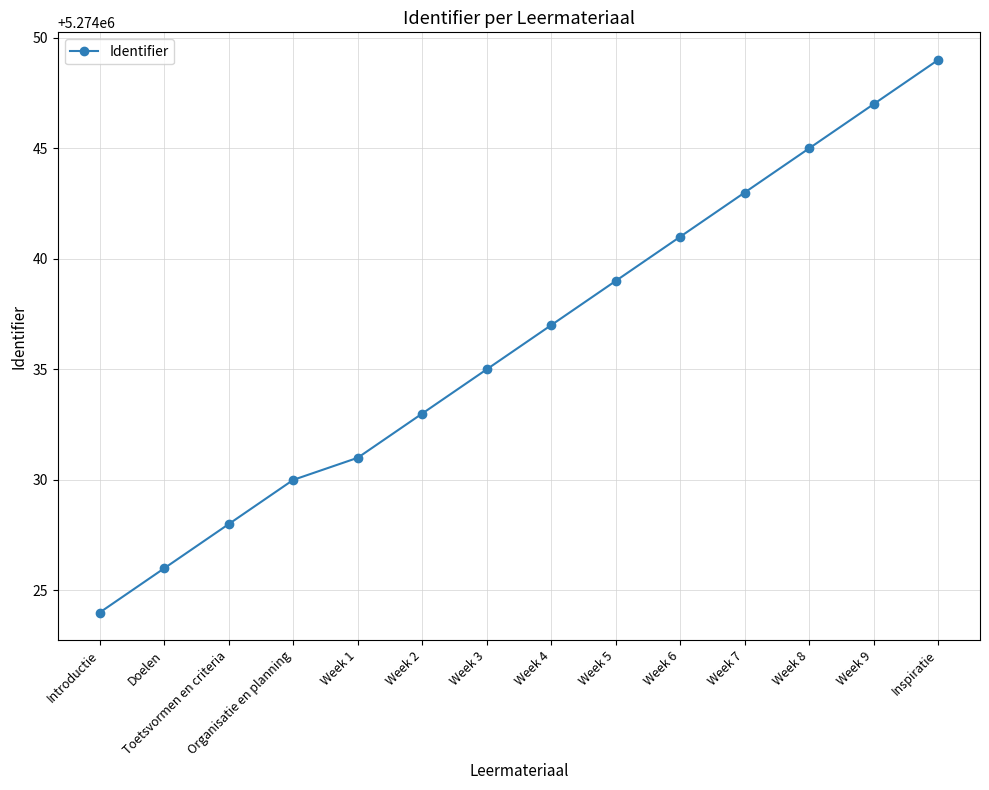

List the labels in order of value, smallest first.

Introductie, Doelen, Toetsvormen en criteria, Organisatie en planning, Week 1, Week 2, Week 3, Week 4, Week 5, Week 6, Week 7, Week 8, Week 9, Inspiratie